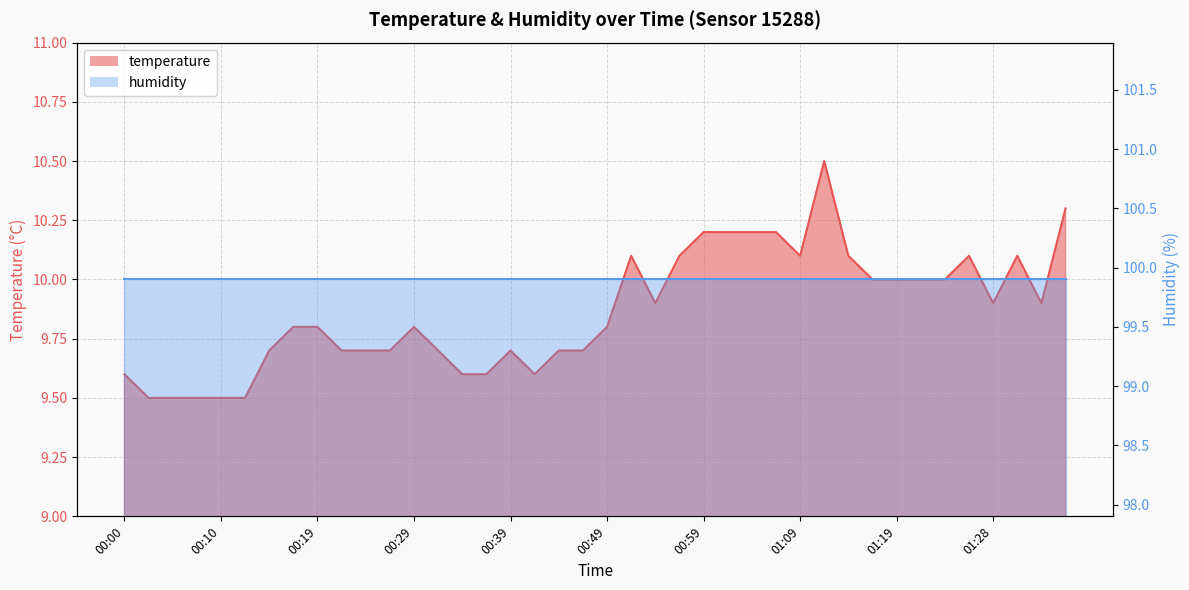

Reading left to right, transcribe all the data shown in this chart.

9.6	9.5	9.5	9.5	9.5	9.5	9.7	9.8	9.8	9.7	9.7	9.7	9.8	9.7	9.6	9.6	9.7	9.6	9.7	9.7	9.8	10.1	9.9	10.1	10.2	10.2	10.2	10.2	10.1	10.5	10.1	10.0	10.0	10.0	10.0	10.1	9.9	10.1	9.9	10.3